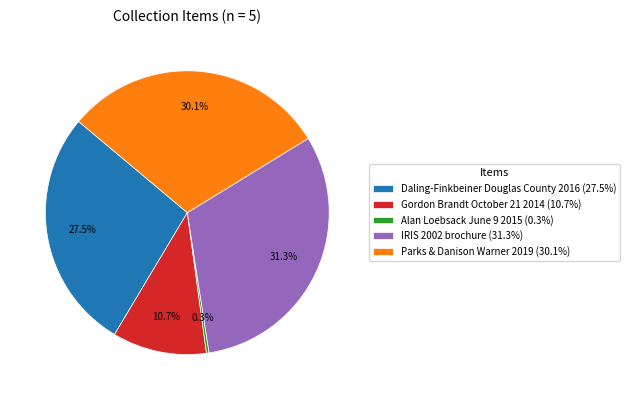

Approximately how many times larger is the value at Gordon Brandt October 21 2014 (10.7%) compared to Daling-Finkbeiner Douglas County 2016 (27.5%)?

0.4